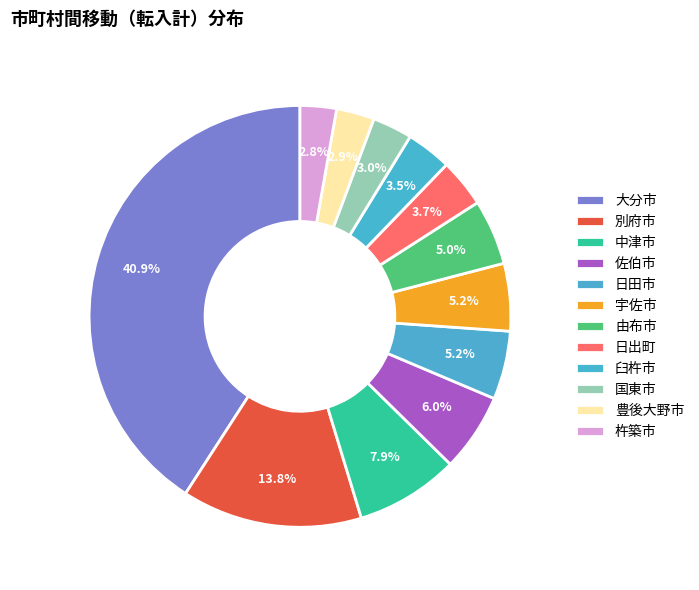

Is there any slice that represents more than half of the pie?

No